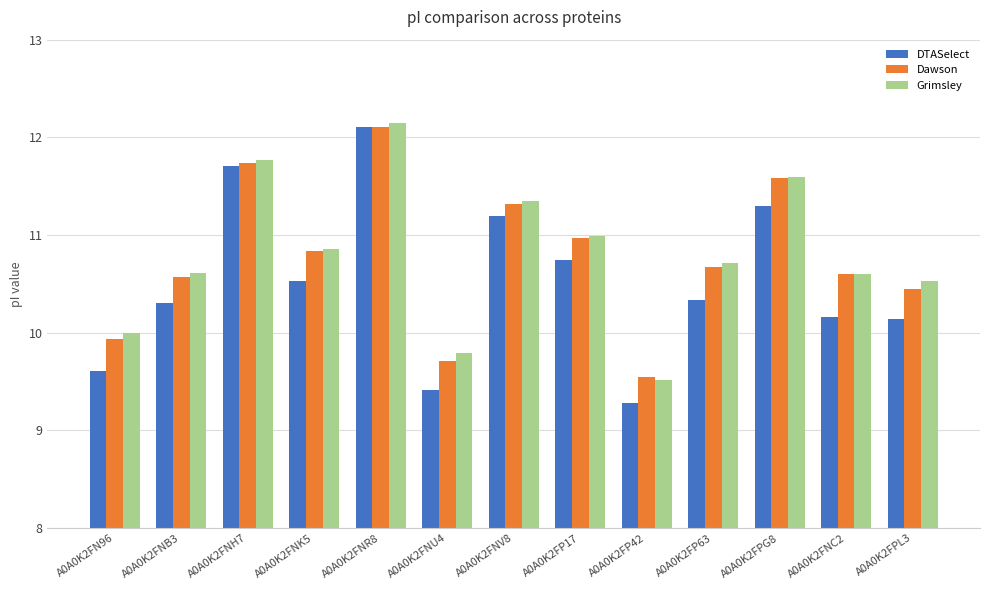

What is the sum of all Dawson values?

140.0